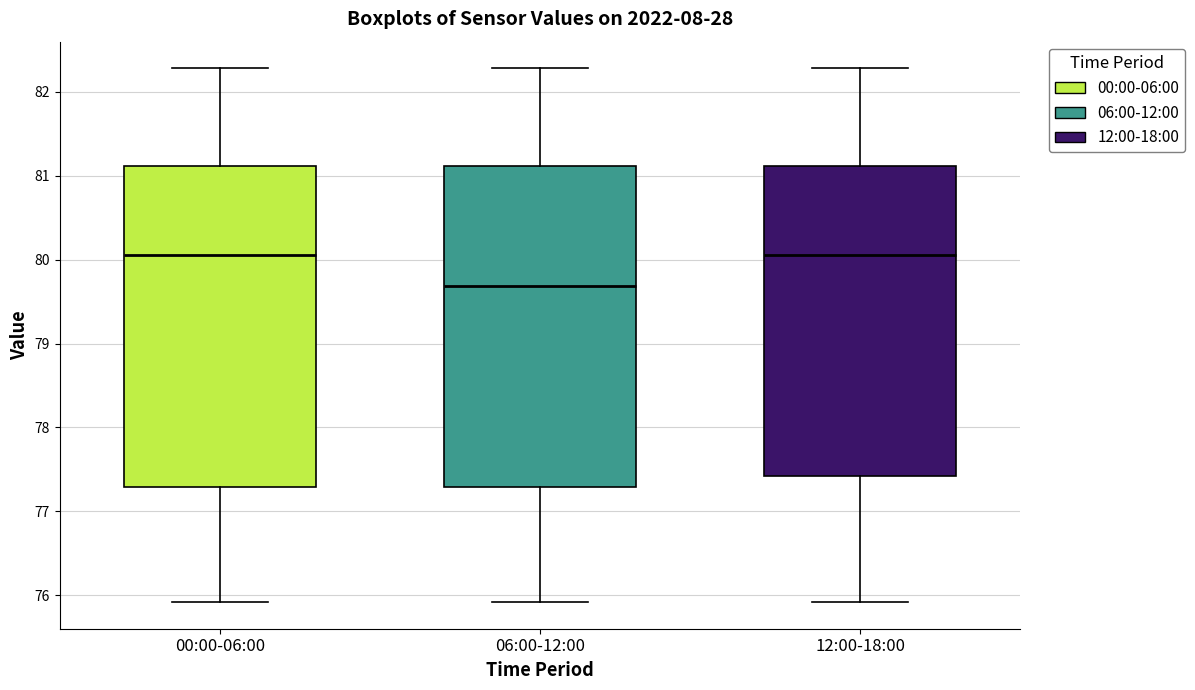

Reading left to right, transcribe this box plot: for each box, give where its median line is, the range the box spans, and where its two whiskers end, as read against the y-axis. The values are not printed on the chart, so give them approximately, as read against the axis.

00:00-06:00: median 80.1, box 77.3 to 81.1, whiskers 75.9 to 82.3
06:00-12:00: median 79.7, box 77.3 to 81.1, whiskers 75.9 to 82.3
12:00-18:00: median 80.1, box 77.4 to 81.1, whiskers 75.9 to 82.3